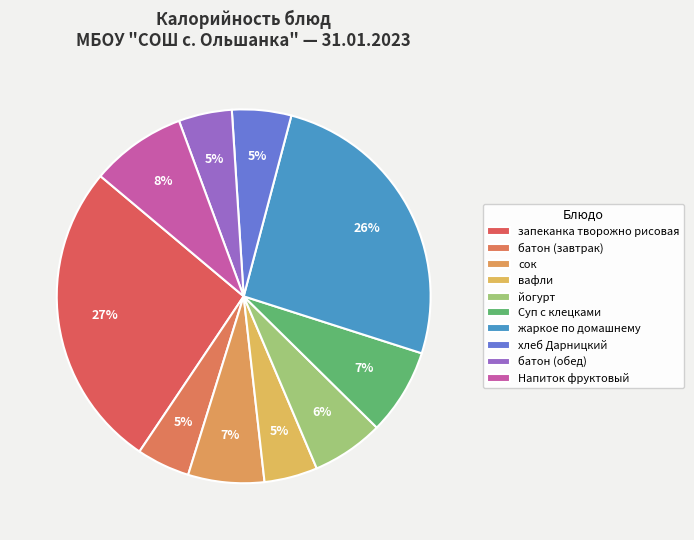

Does йогурт account for over 50% of the chart?

No